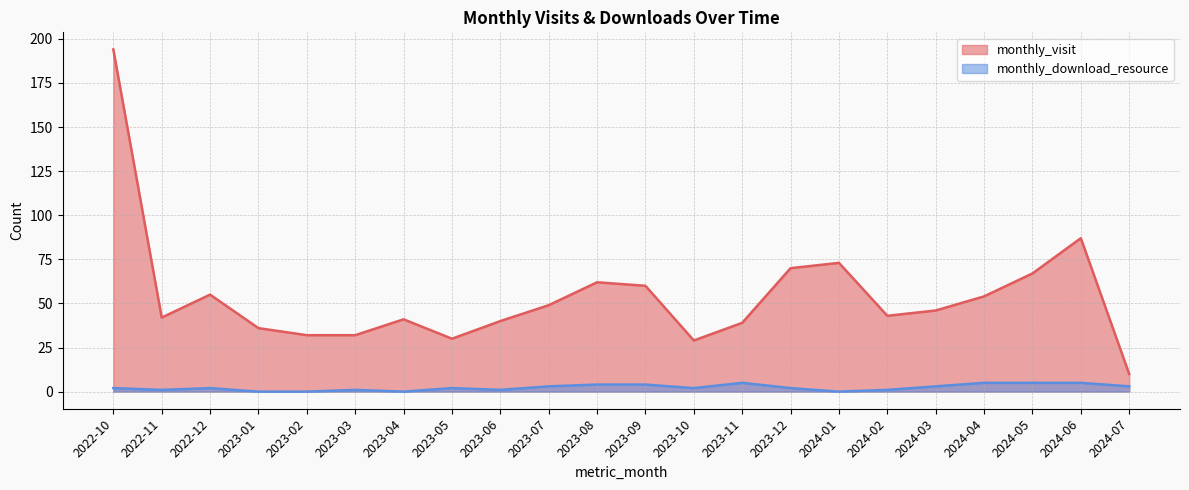

List the labels in order of monthly_visit value, largest first.

2022-10, 2024-06, 2024-01, 2023-12, 2024-05, 2023-08, 2023-09, 2022-12, 2024-04, 2023-07, 2024-03, 2024-02, 2022-11, 2023-04, 2023-06, 2023-11, 2023-01, 2023-02, 2023-03, 2023-05, 2023-10, 2024-07